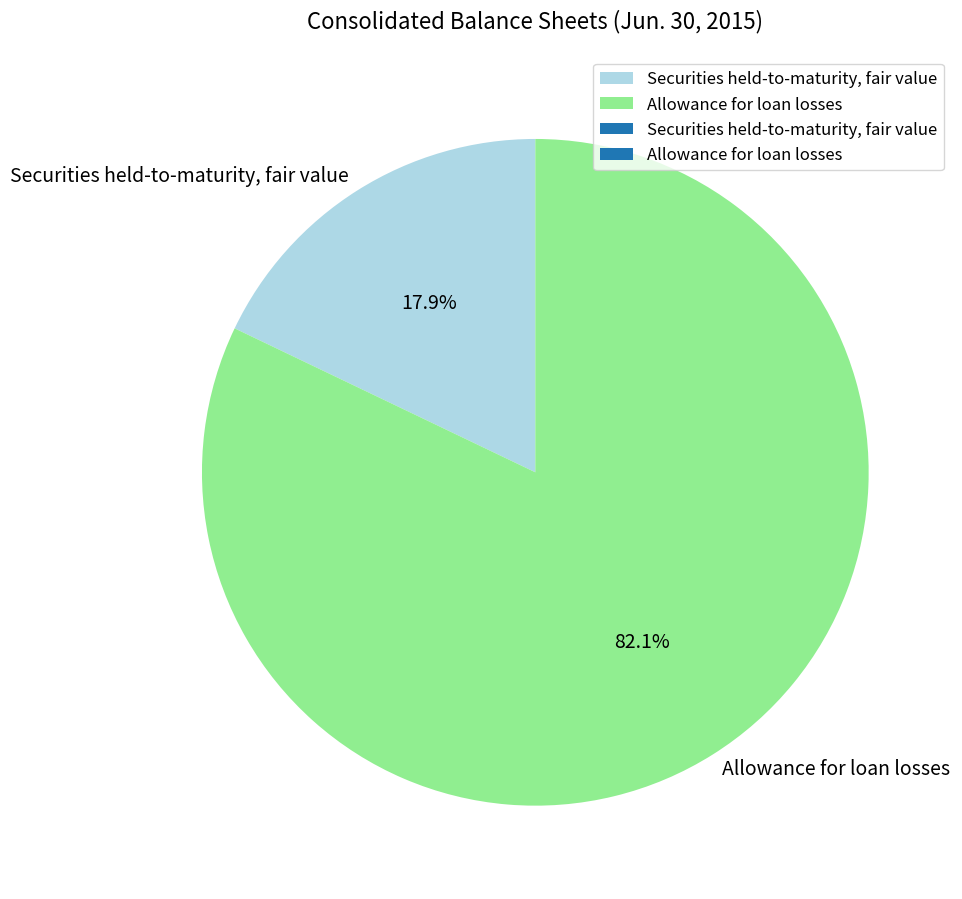

To the nearest percent, what is the difference between the Allowance for loan losses and Securities held-to-maturity, fair value slice percentages?

64%